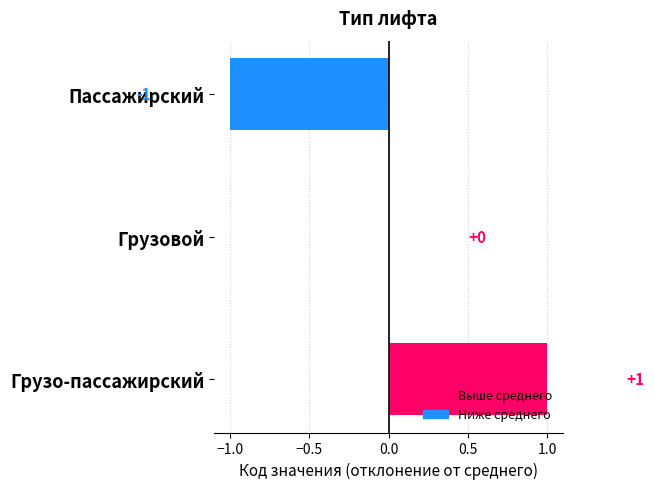

Reading bottom to top, list all the values displayed in this chart.

Грузо-пассажирский=1	Грузовой=0	Пассажирский=-1